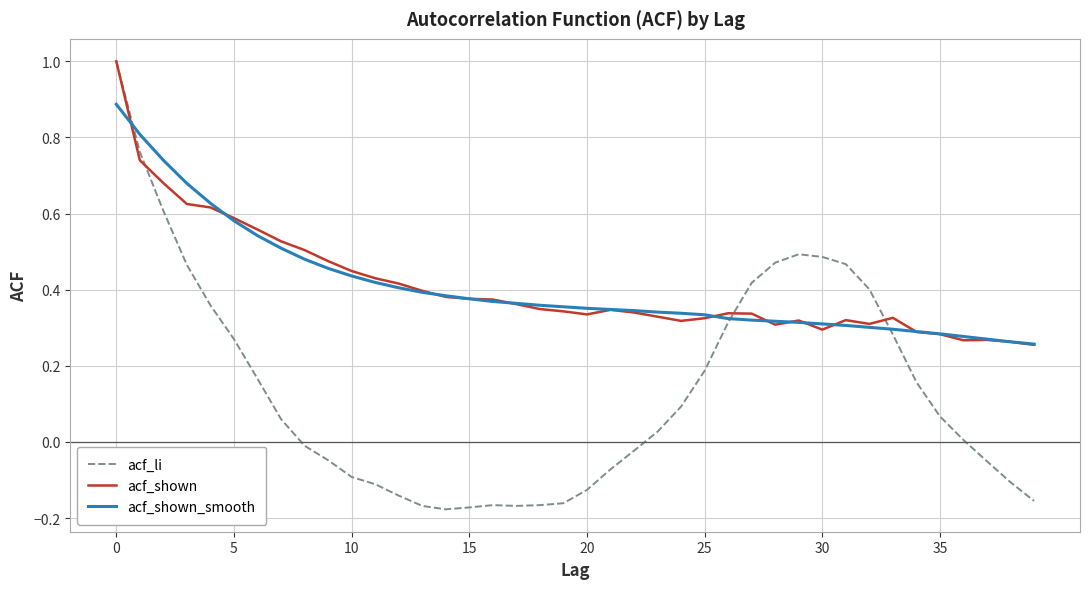

What is the highest value of the acf_shown series?

1.0